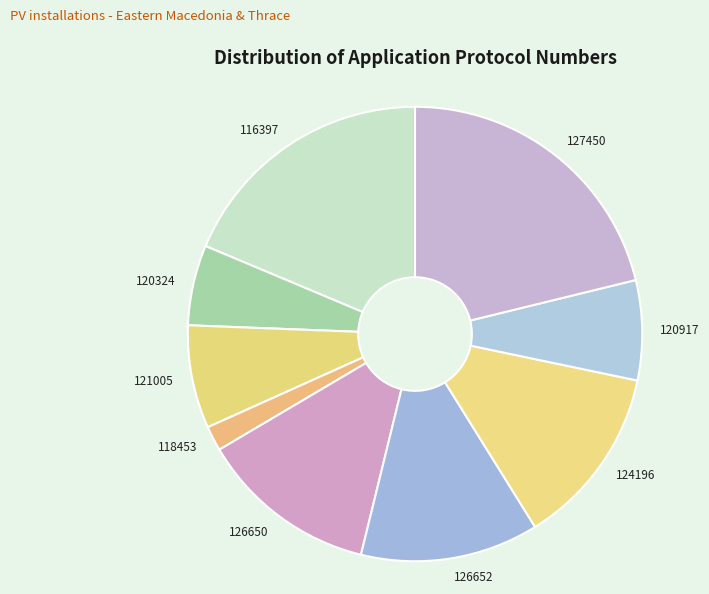

Does 120917 account for over 50% of the chart?

No